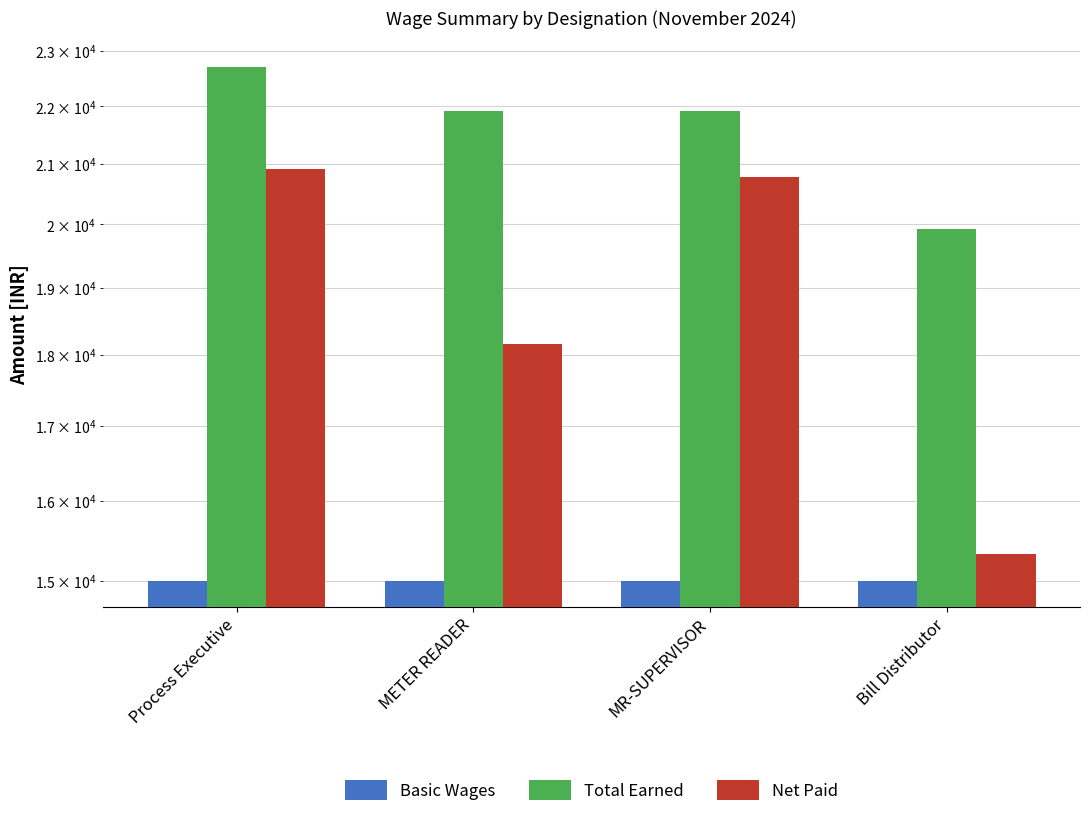

Is it true that Total Earned equals 21917 at METER READER?

True